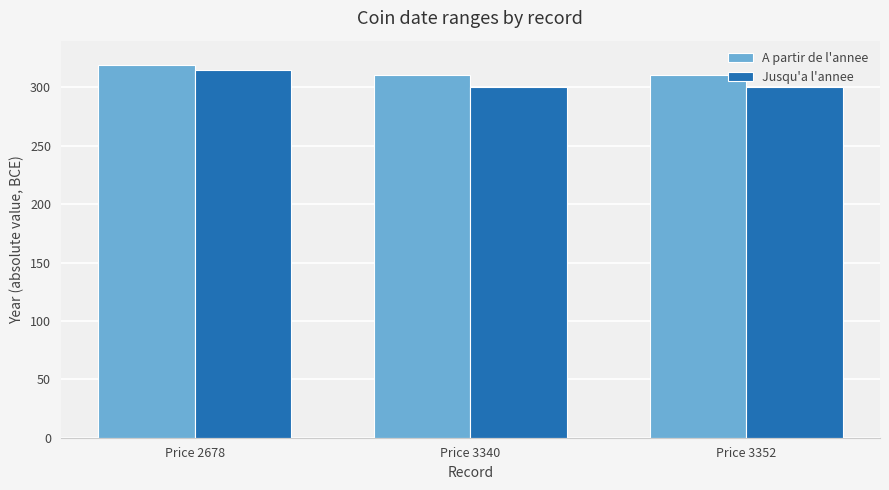

What is the difference between the highest and lowest values at Price 3340?

11